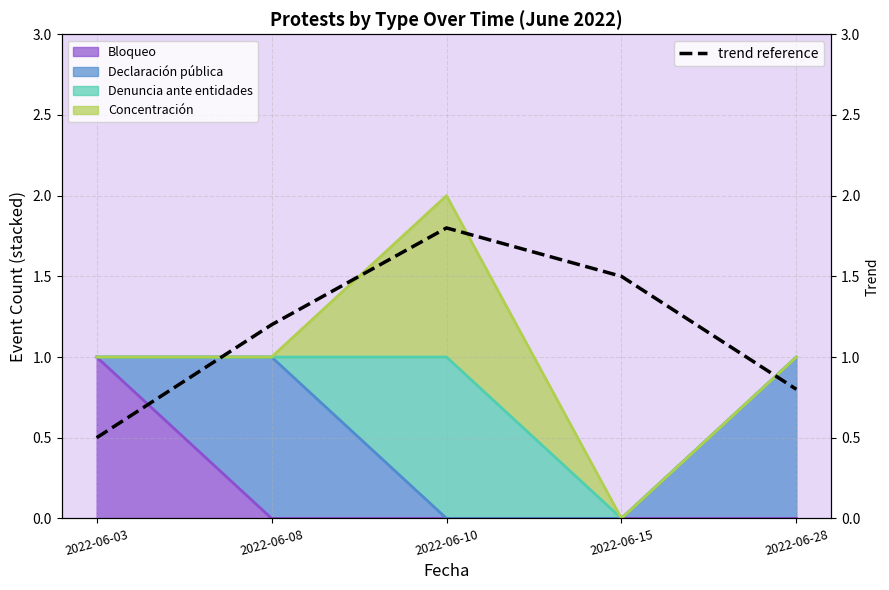

How many lines are shown in the chart?

1